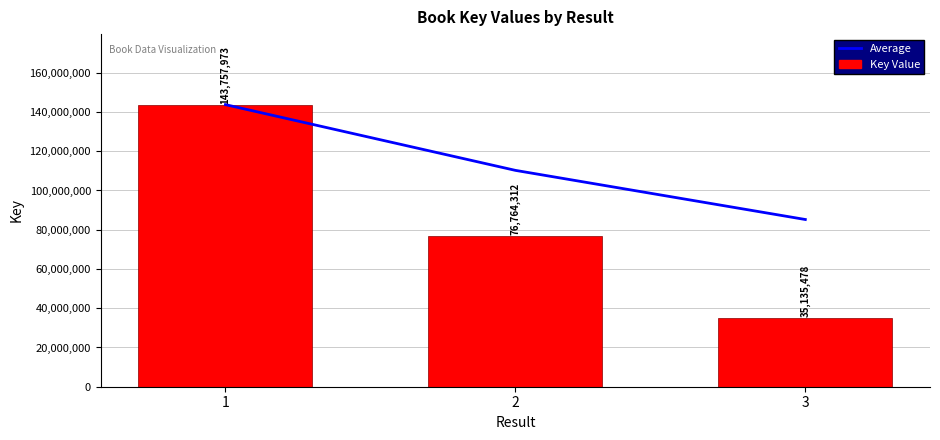

What is the difference between the Average values at 2 and 1?

33496830.5